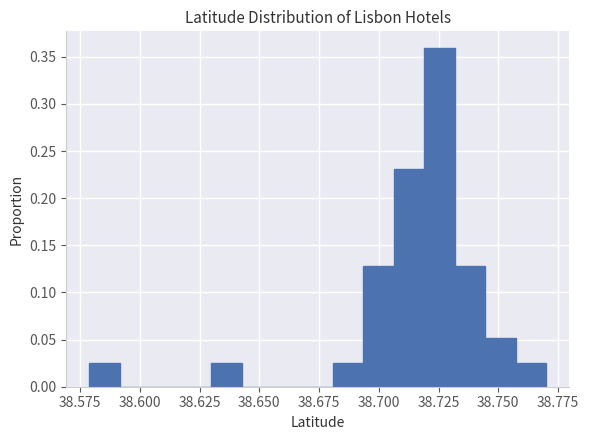

Read against the x-axis, roughly where is the centre of the tallest bar?

38.725